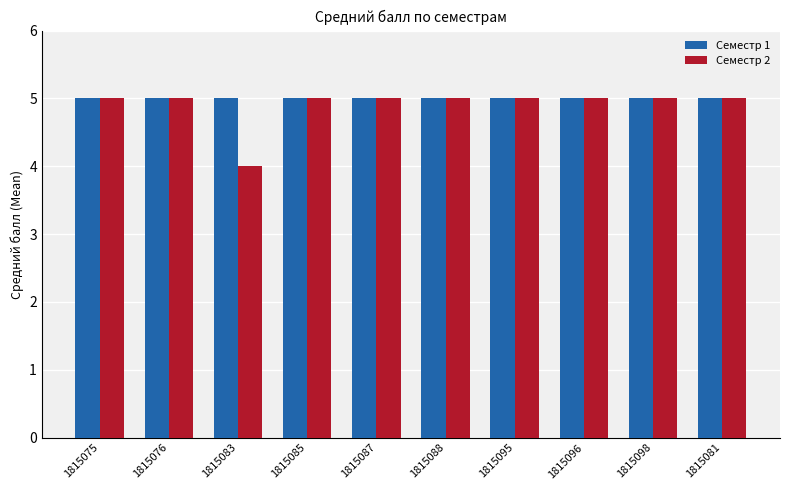

Read the Семестр 1 value at 1815098.

5